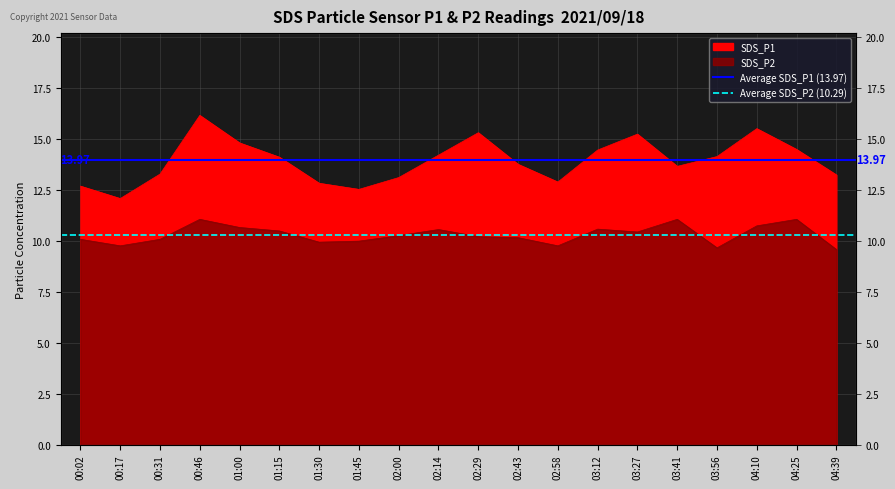

What is the average value of the Average SDS_P2 (10.29) series?

10.3